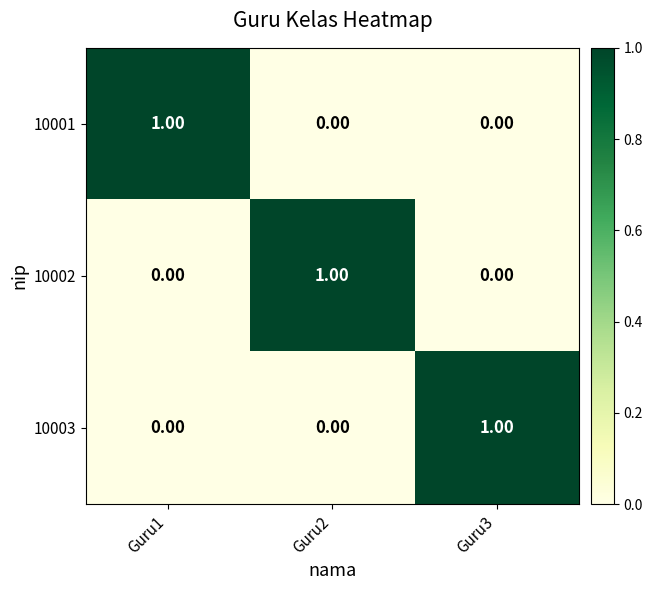

At how many categories does at least one series exceed 0?

3